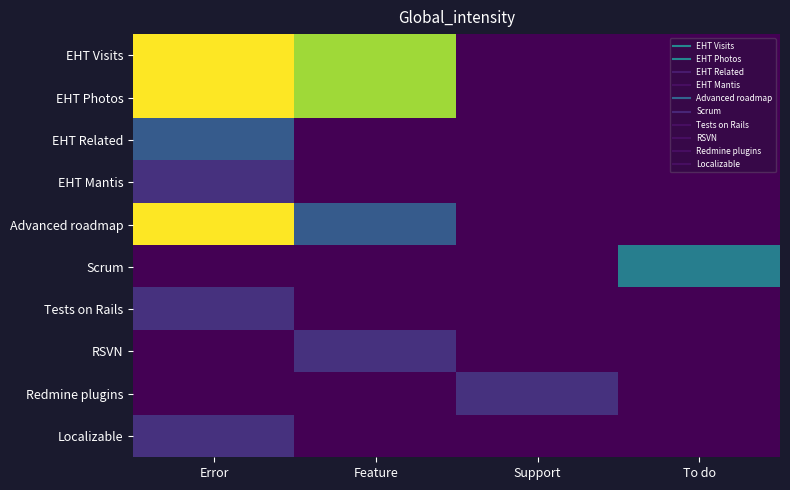

What is the spread (max minus min) of values at To do?

3